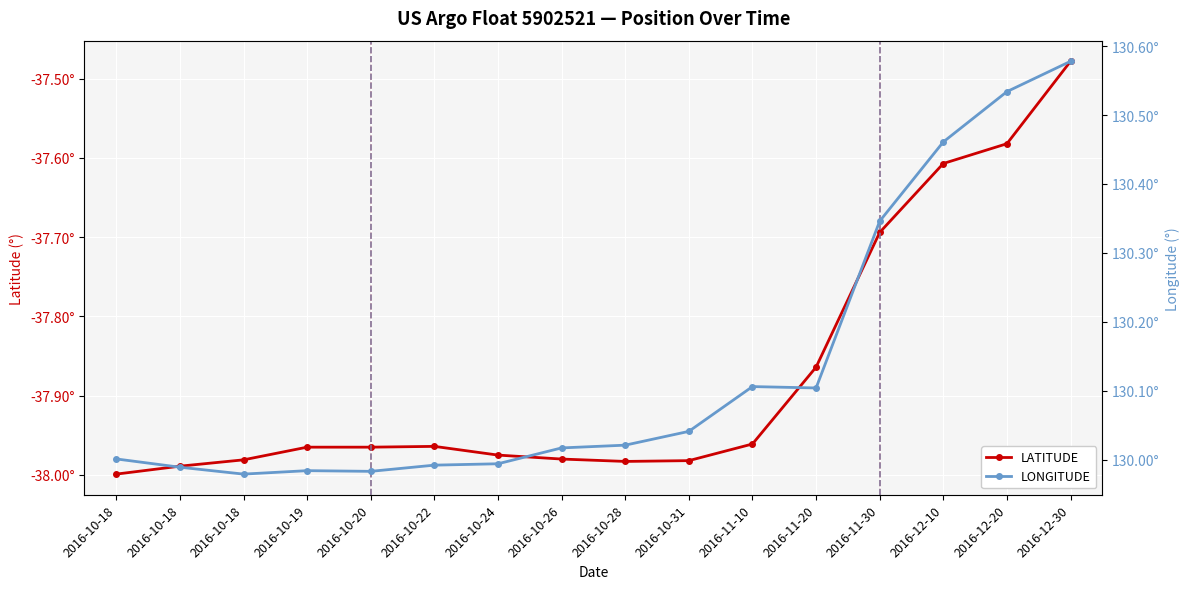

What is the label of the 12th point from the left?

2016-11-20